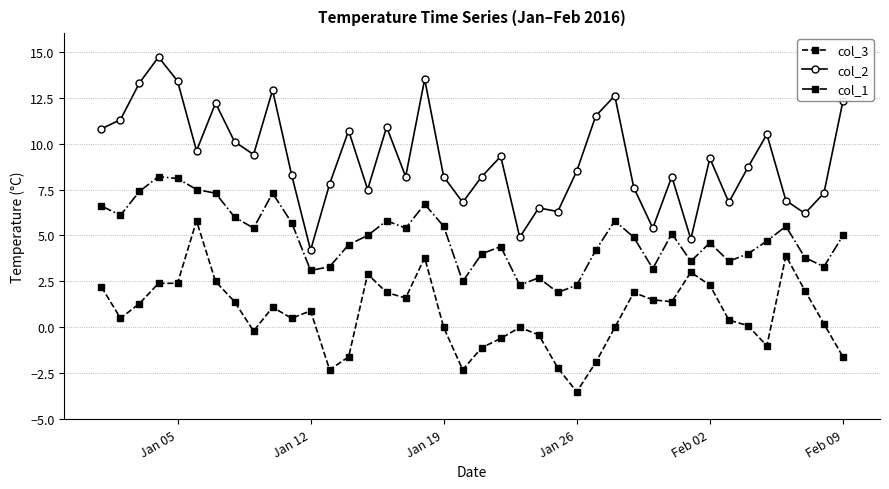

What is the difference between the maximum and second lowest values in the col_1 series?

5.9